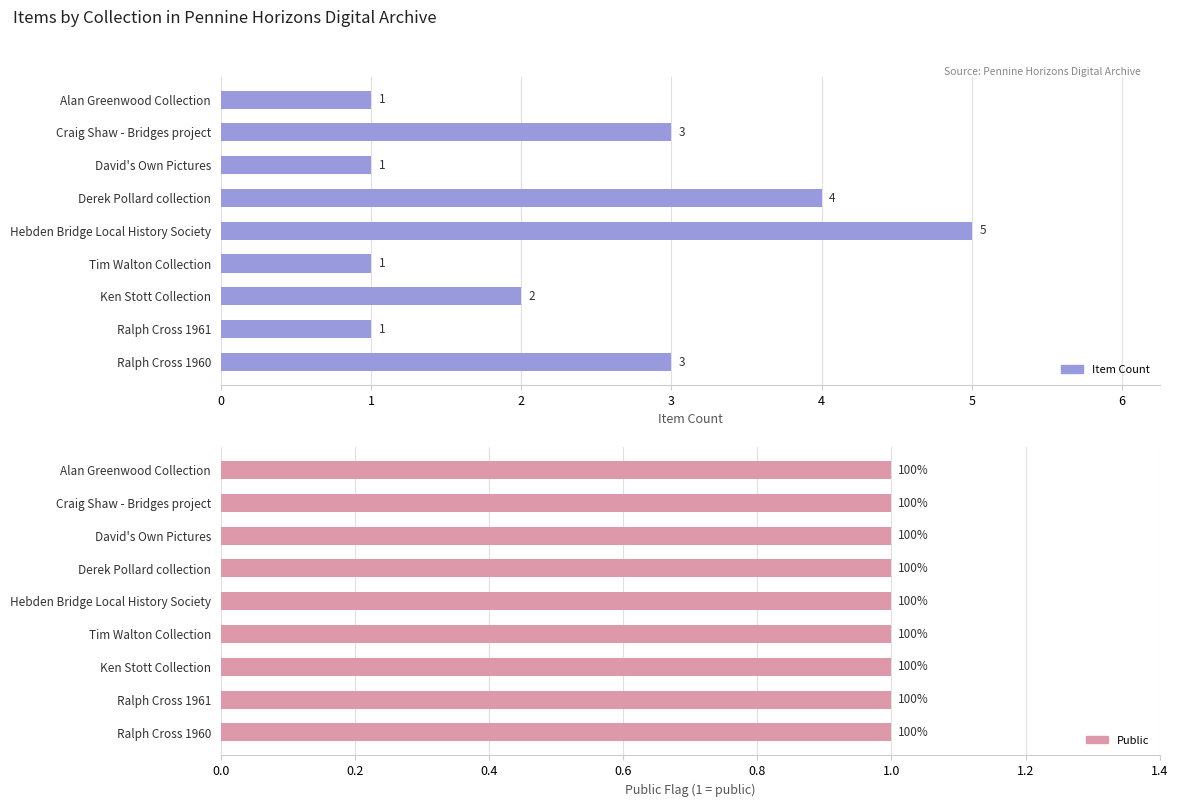

Which series has the largest total across all categories?

Item Count